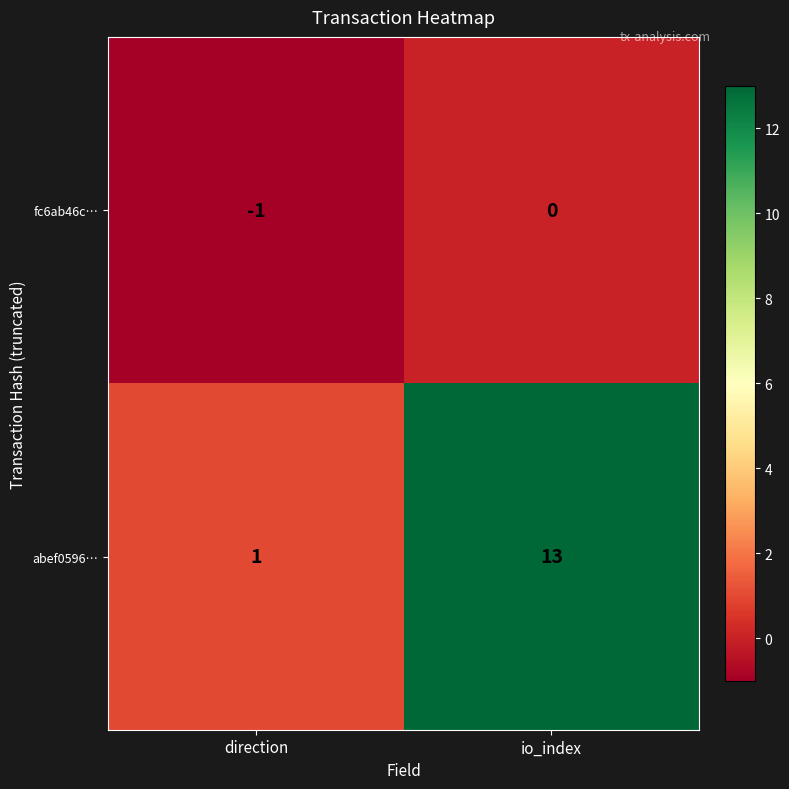

Is it true that abef0596… equals 13 at io_index?

True